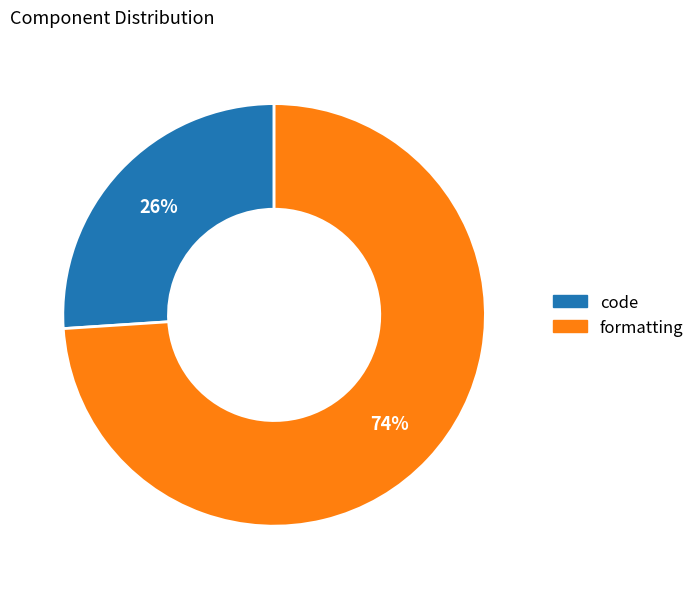

Which category has the biggest portion of the pie?

formatting